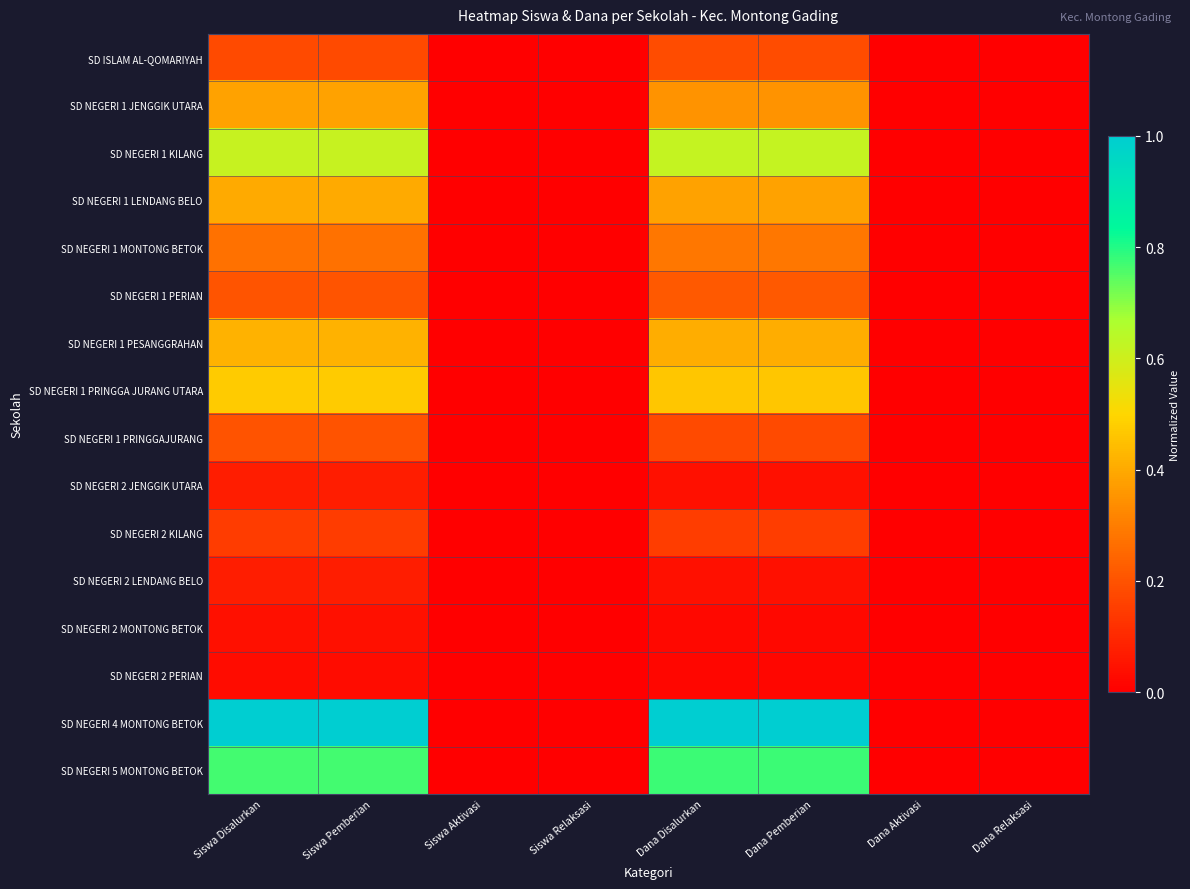

Which series has the largest range (max minus min)?

SD NEGERI 4 MONTONG BETOK